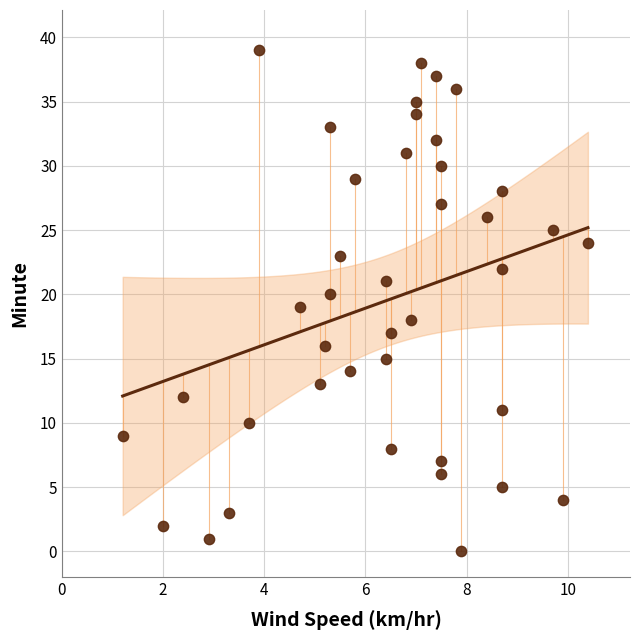

What is the range of Y values (max minus min)?

39